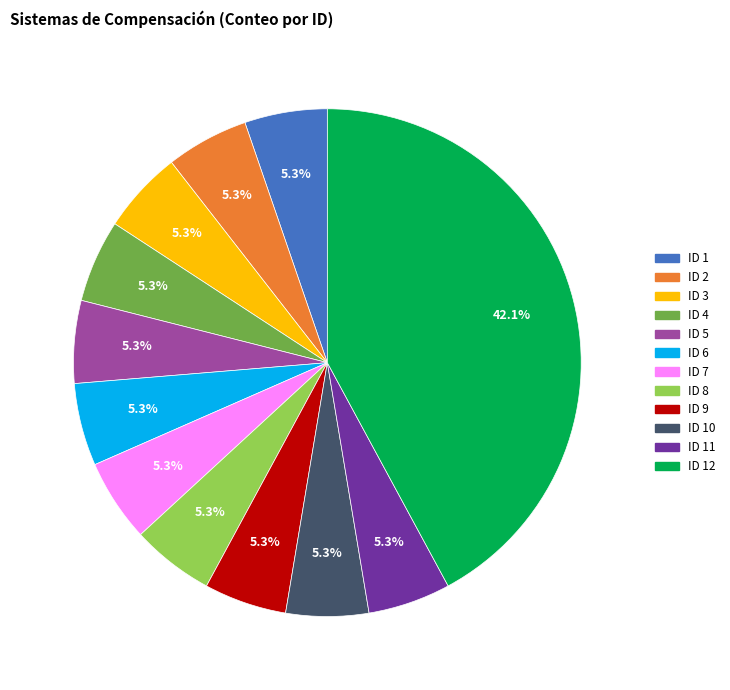

Is there a majority slice in this chart?

No